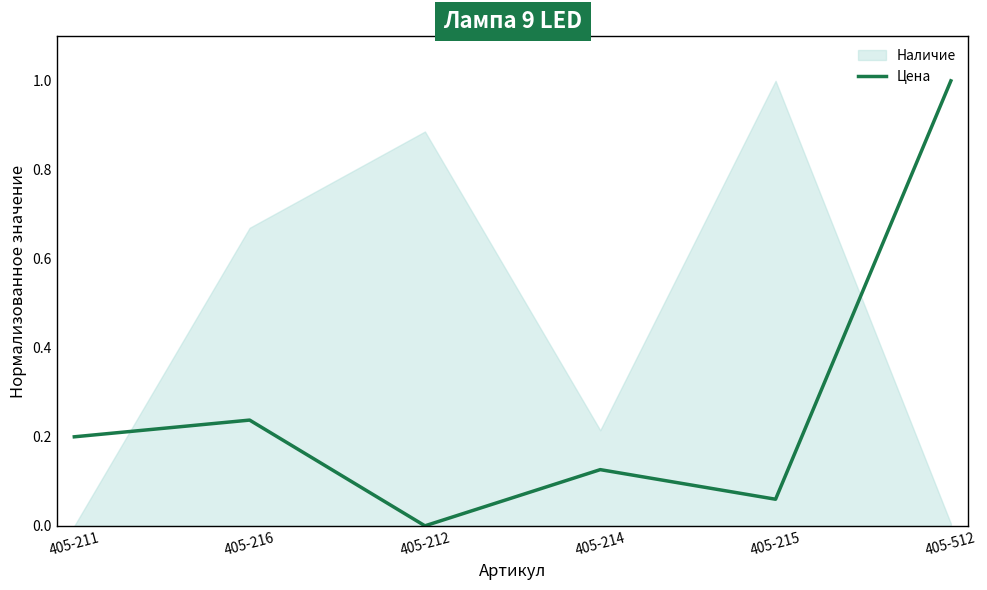

The value at 405-216 is 0.2. True or false?

True